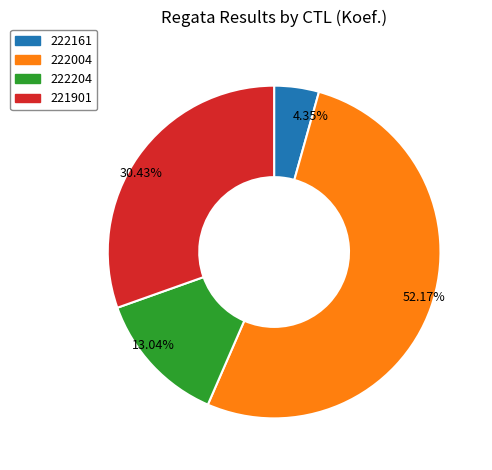

How many segments does this pie chart have?

4